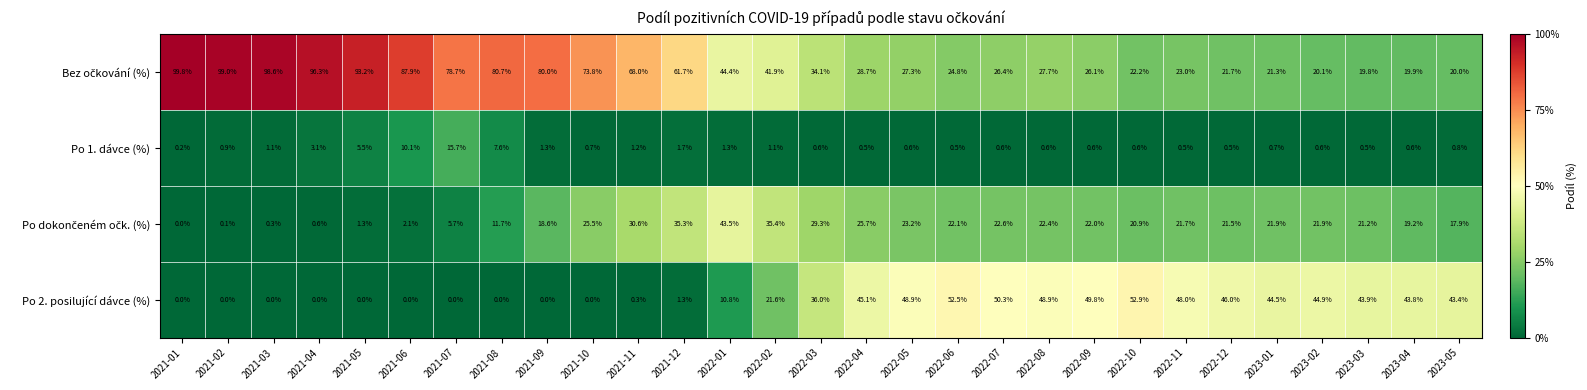

At which category does the chart reach its peak across all series?

2021-01